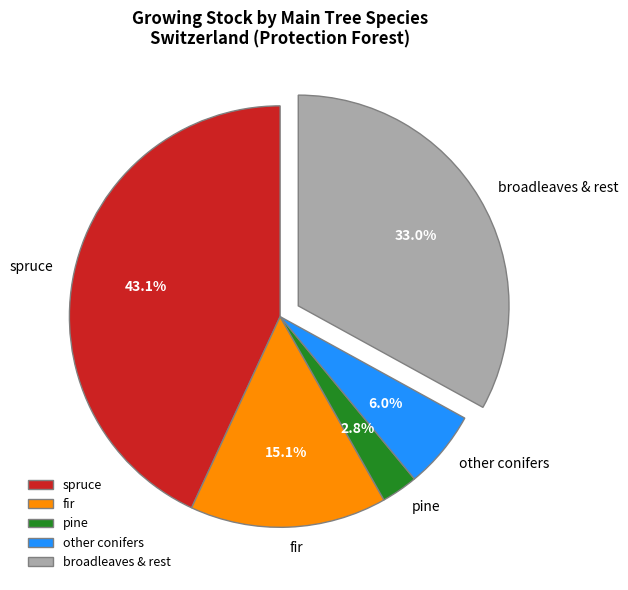

To the nearest percent, what portion does pine represent?

3%